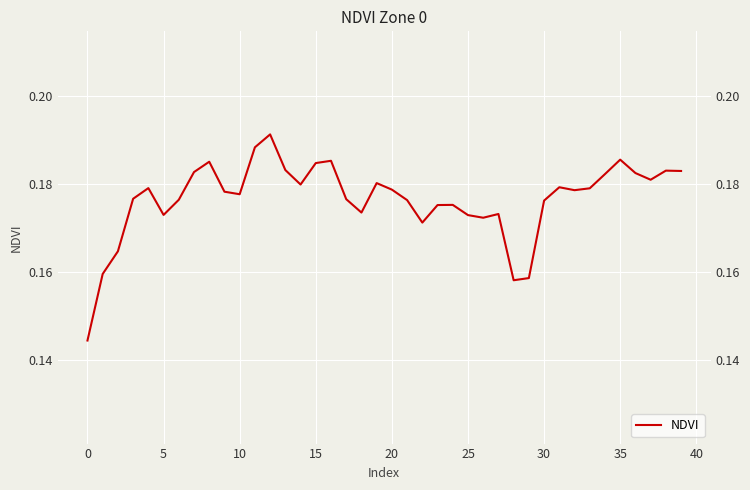

Between 35 and 20, which is larger?

35